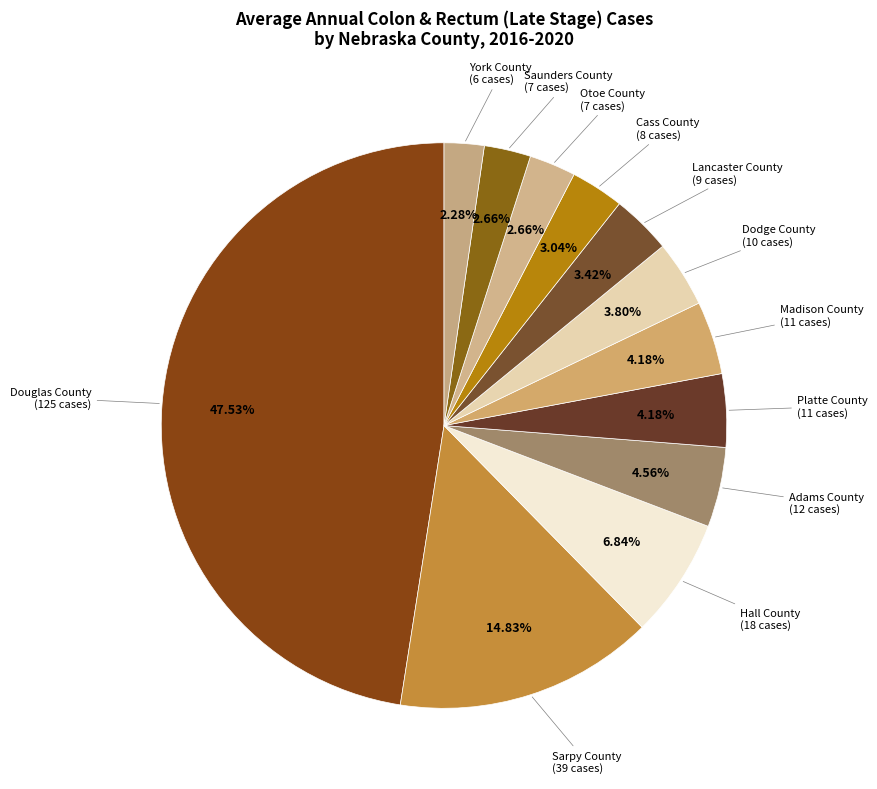

What is the largest slice in the pie chart?

Douglas County